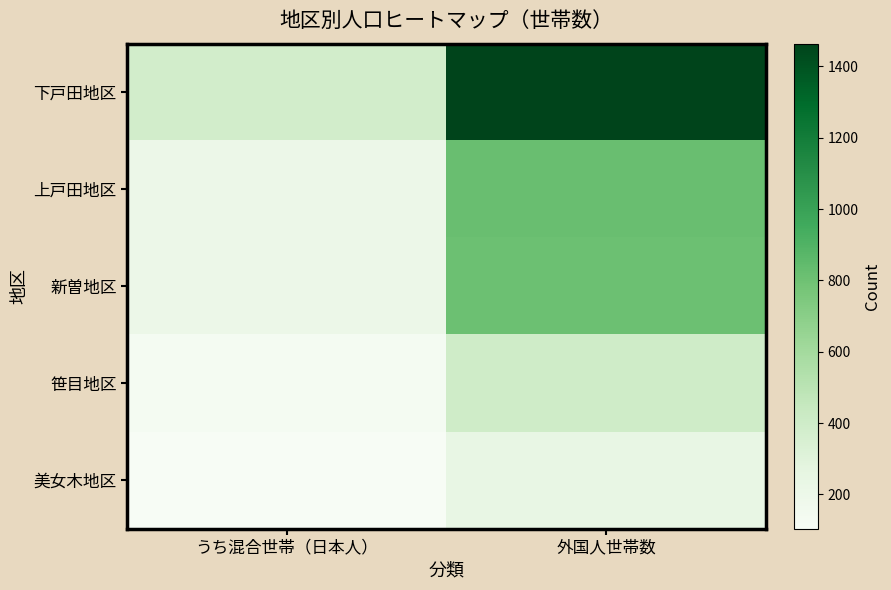

At which category does the chart reach its peak across all series?

外国人世帯数